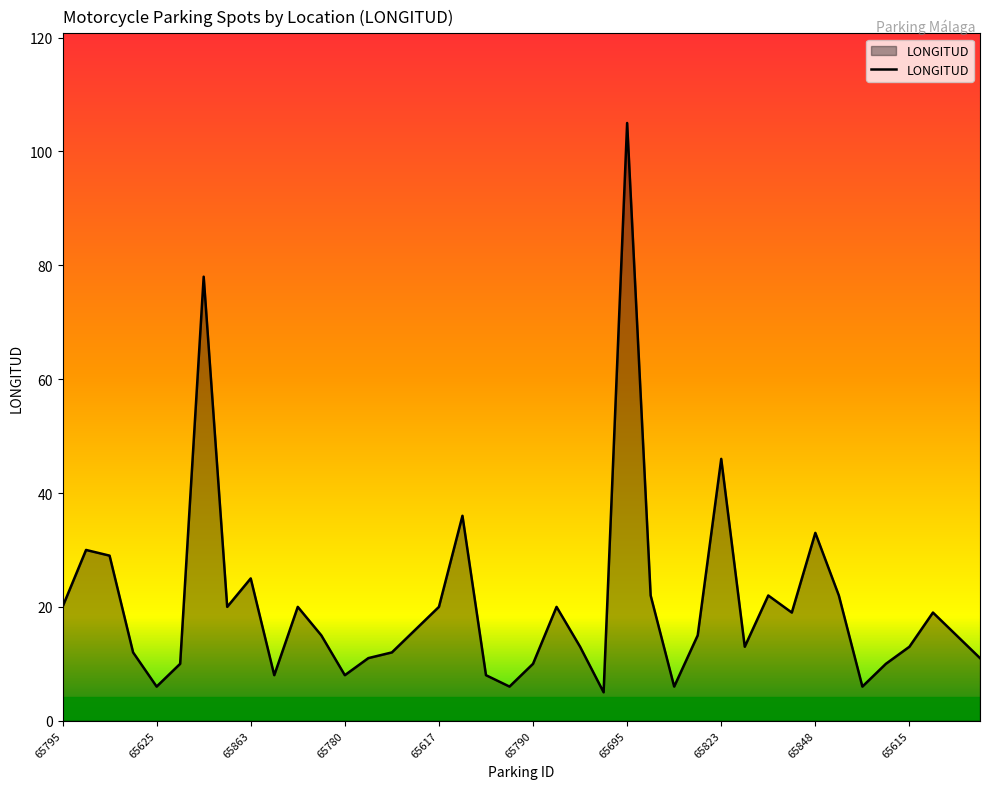

What is the minimum value shown in the chart?

5